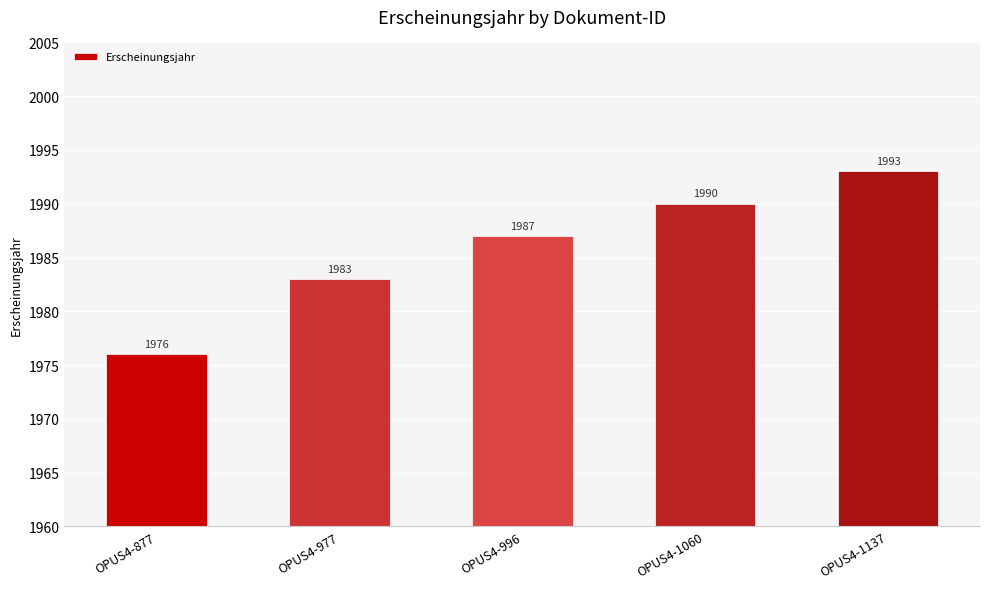

Rank the categories by value from highest to lowest.

OPUS4-1137, OPUS4-1060, OPUS4-996, OPUS4-977, OPUS4-877